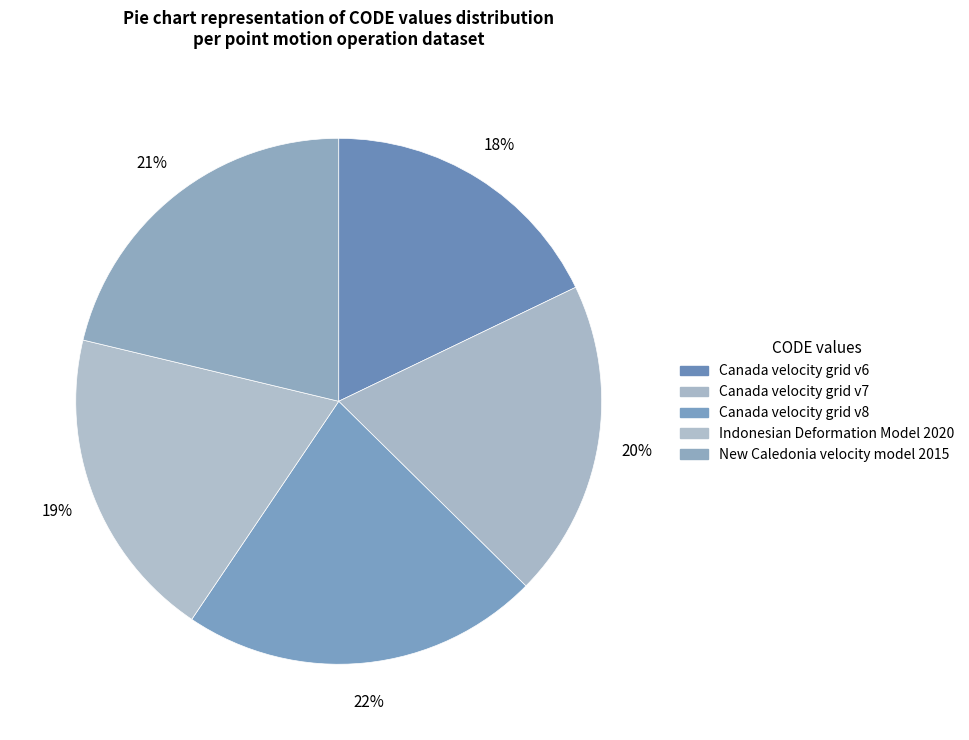

What is the largest slice in the pie chart?

Canada velocity grid v8